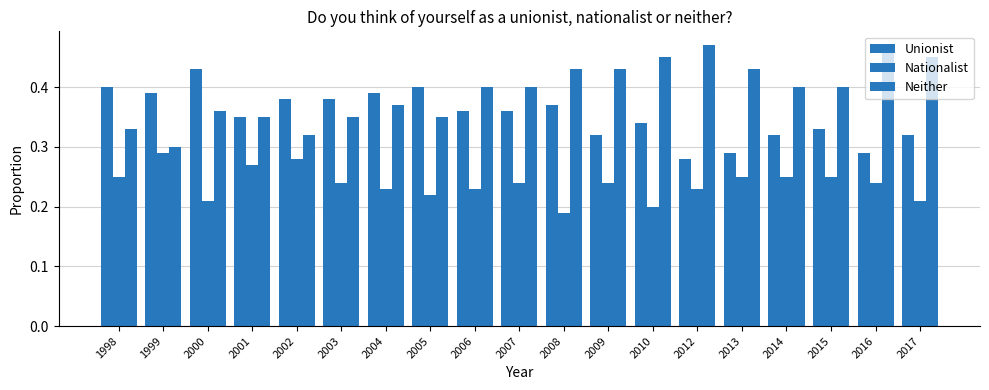

What is the value of the Neither bar at the 16th from the left?

0.4